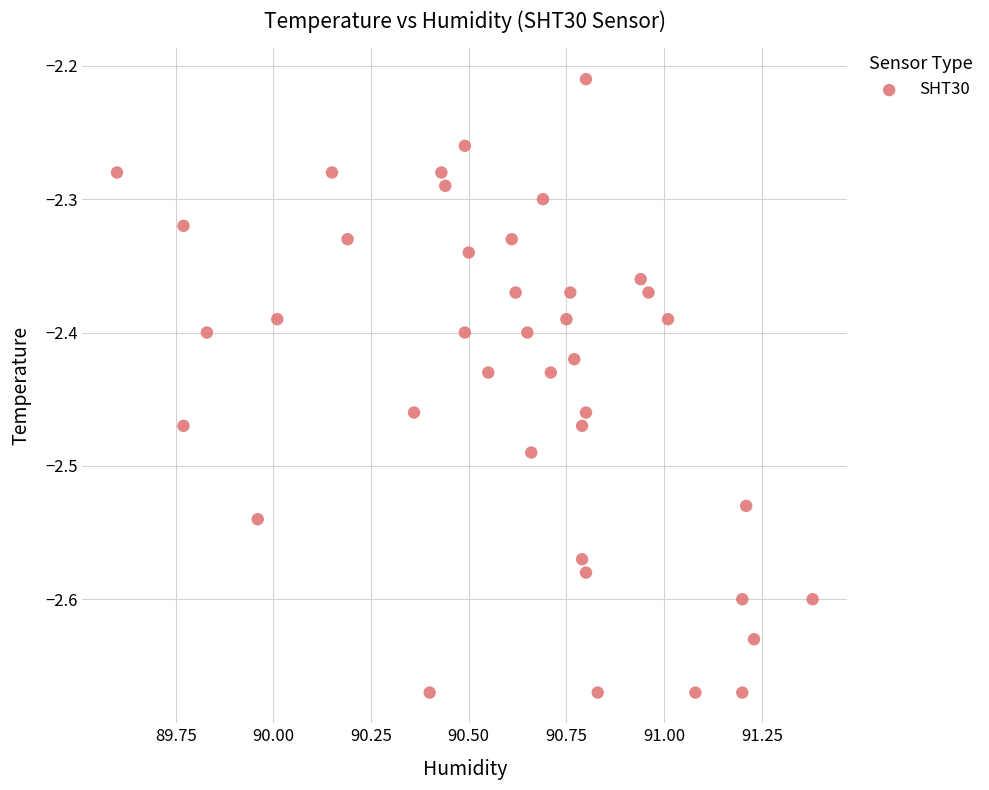

What is the range of X values (max minus min)?

1.8